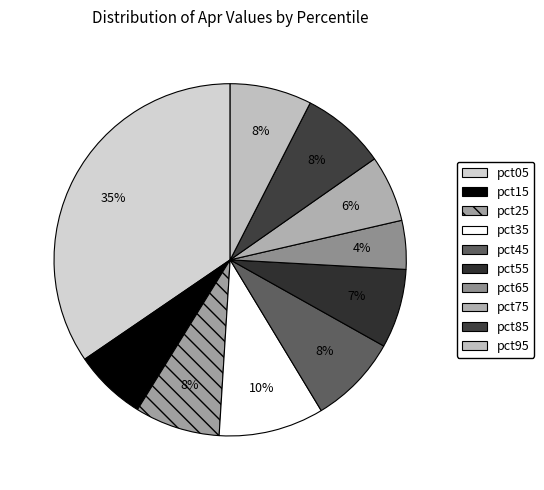

Which slice is the smallest?

pct65